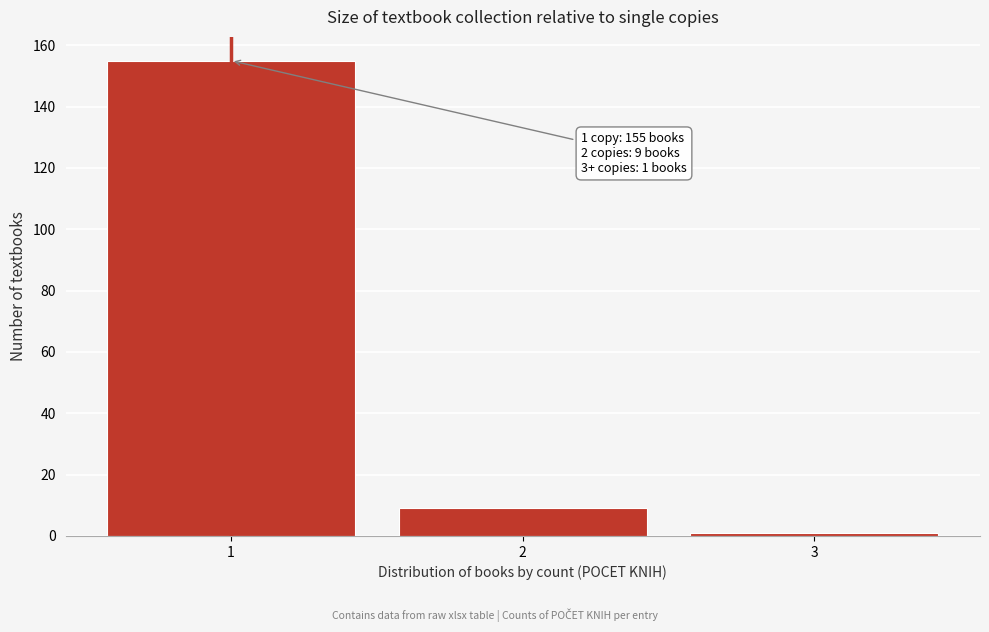

Reading right to left, list all the values displayed in this chart.

1	9	155